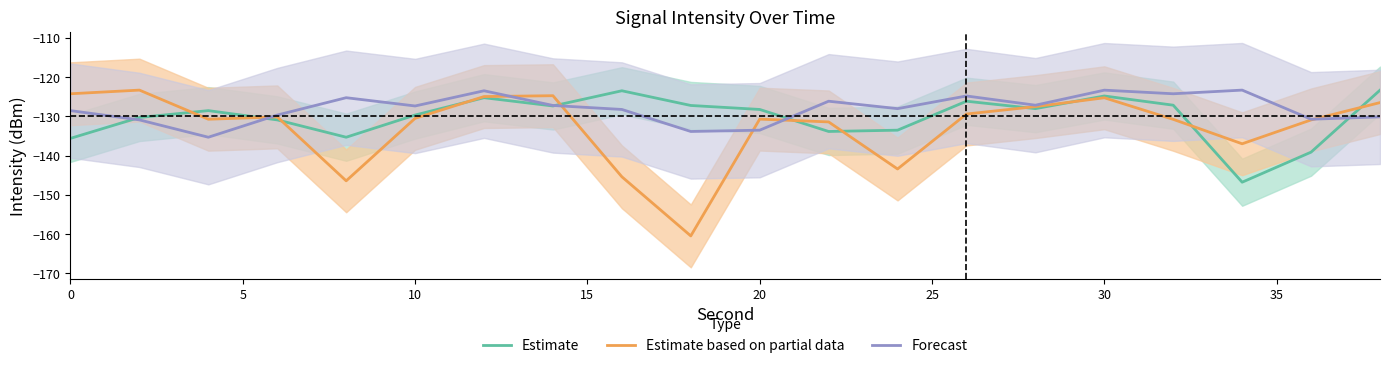

The value of Estimate based on partial data at 20 is -61.5. True or false?

False